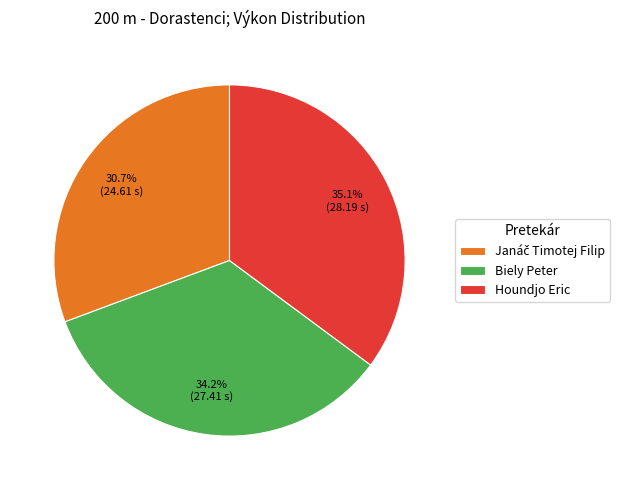

The Houndjo Eric slice represents 27% of the pie. True or false?

False